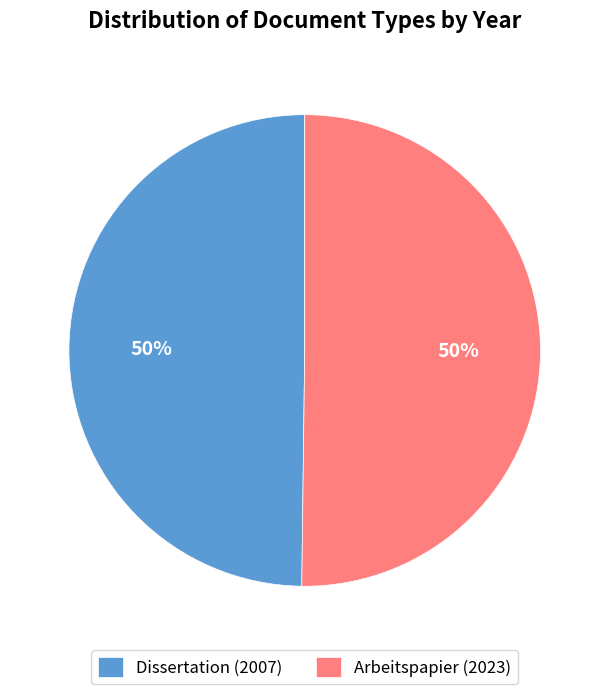

To the nearest percent, what percentage of the pie is Dissertation (2007)?

50%